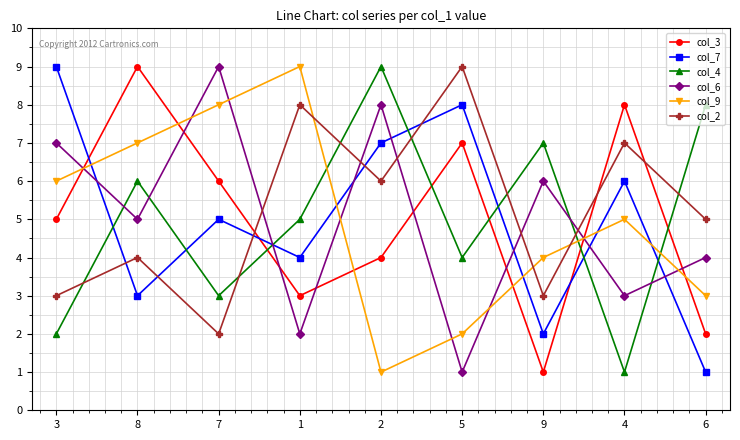

How many distinct data groups are displayed?

6